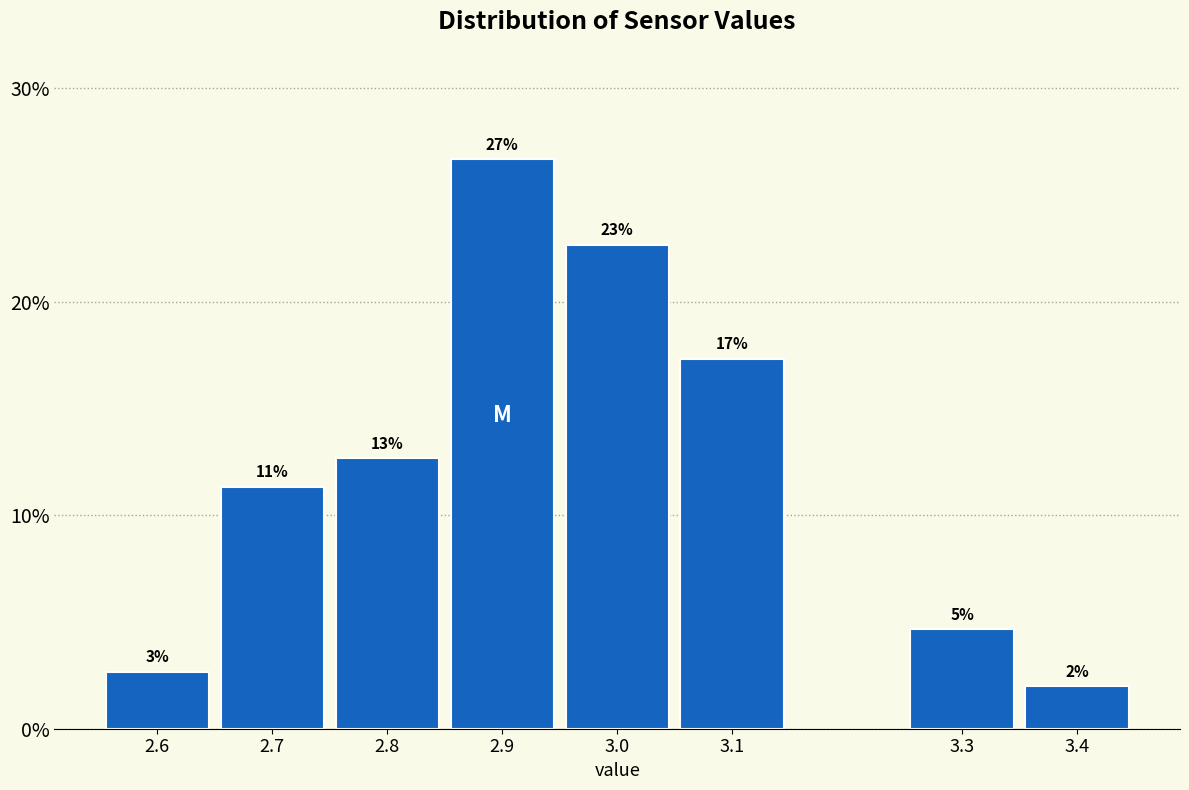

How many bars are there in total?

8